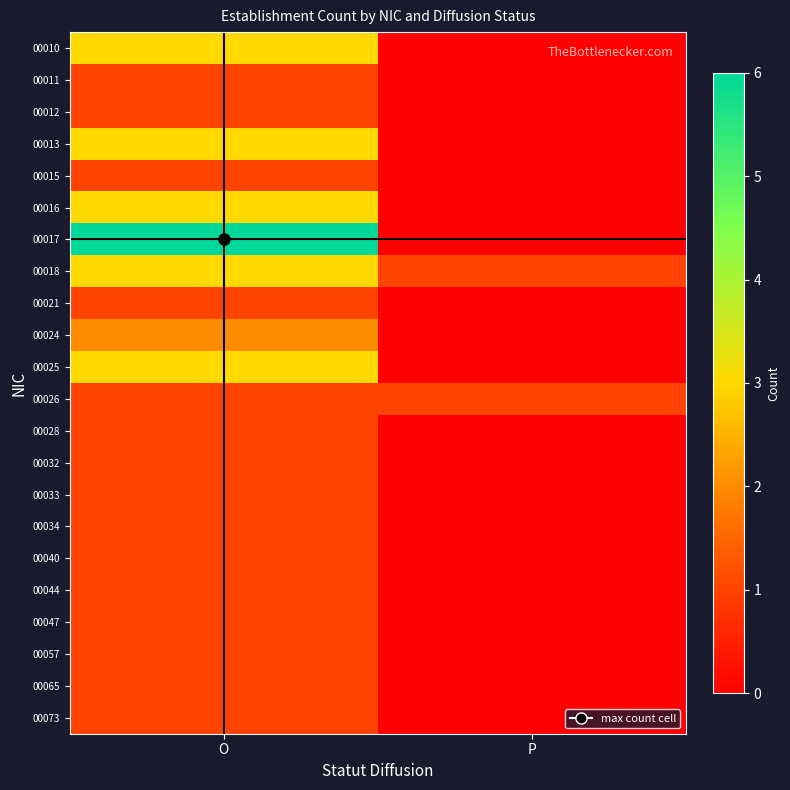

How many categories are shown in the chart?

2